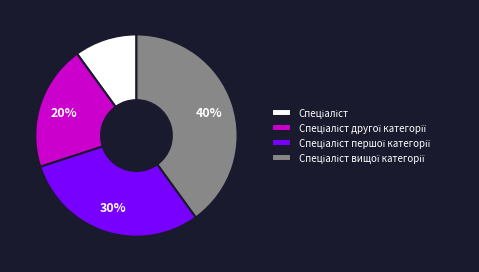

Is there a majority slice in this chart?

No